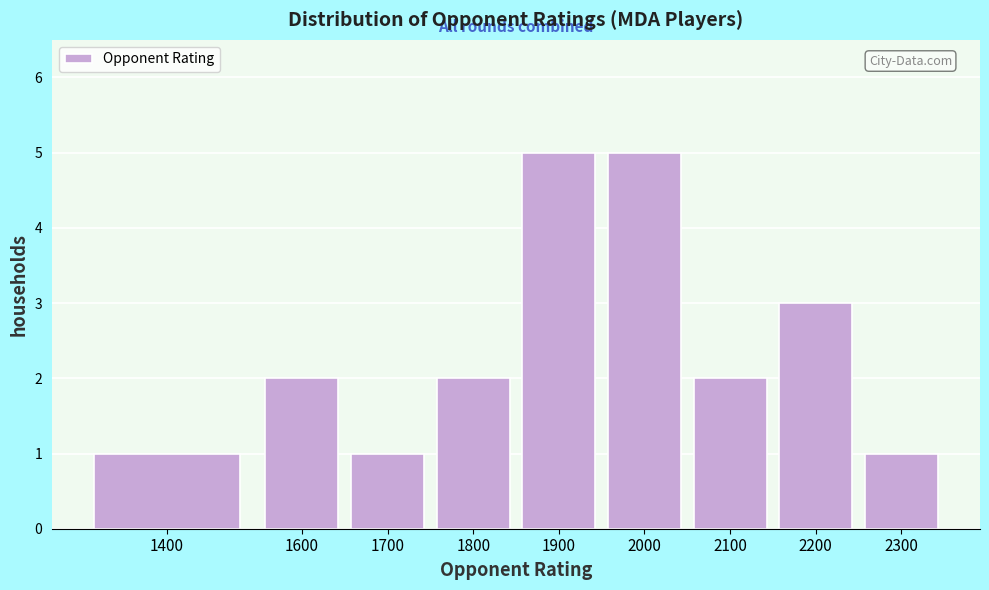

Reading left to right, transcribe all the data shown in this chart.

1400=1	1600=2	1700=1	1800=2	1900=5	2000=5	2100=2	2200=3	2300=1